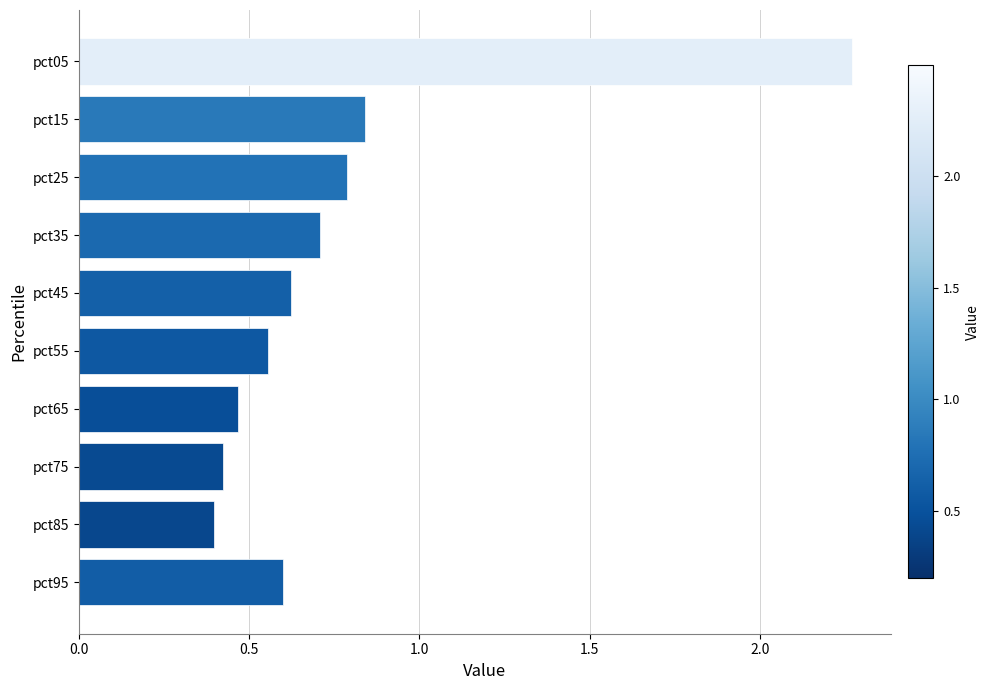

Rank the categories by value from lowest to highest.

pct85, pct75, pct65, pct55, pct95, pct45, pct35, pct25, pct15, pct05